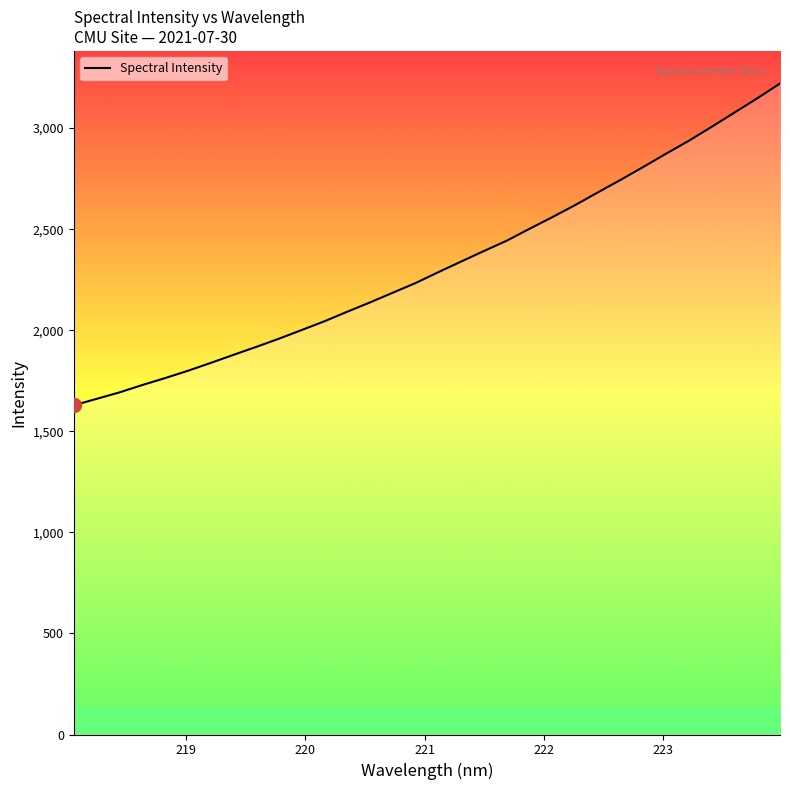

What is the minimum value shown in the chart?

1628.7